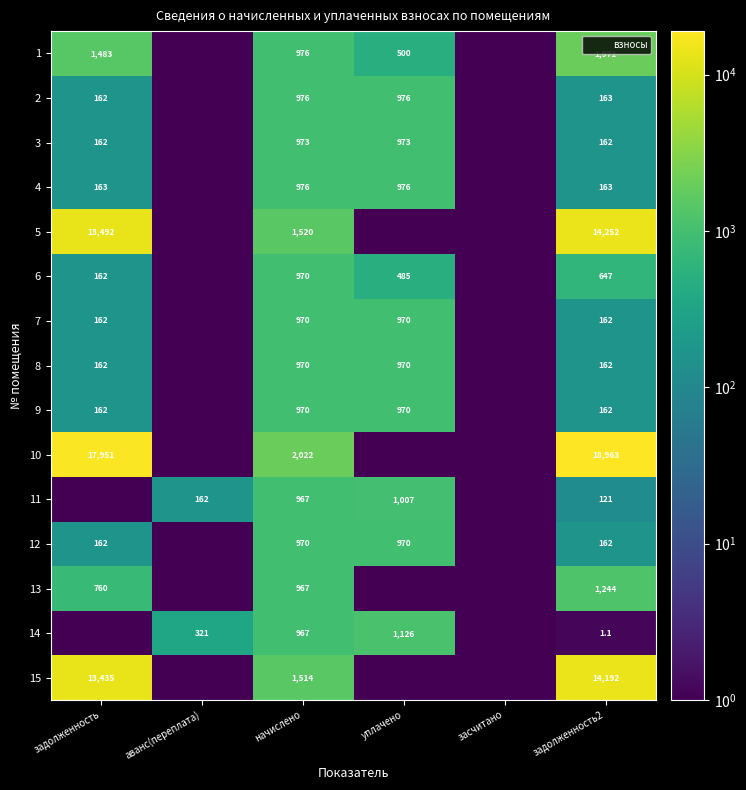

Is the value of 3 at задолженность2 greater than the value of 14 at аванс(переплата)?

No